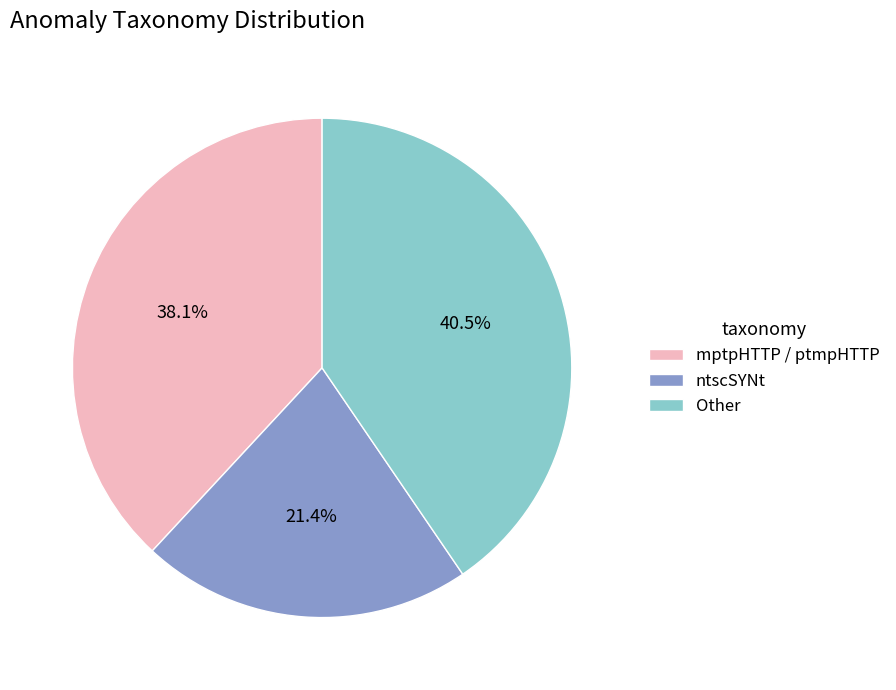

Does ntscSYNt account for over 50% of the chart?

No